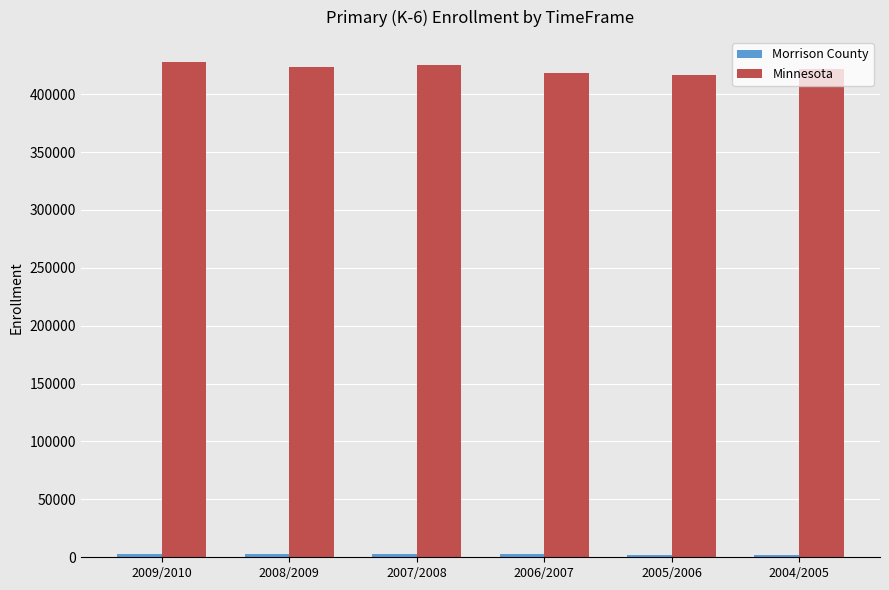

What is the minimum value for Minnesota?

416385